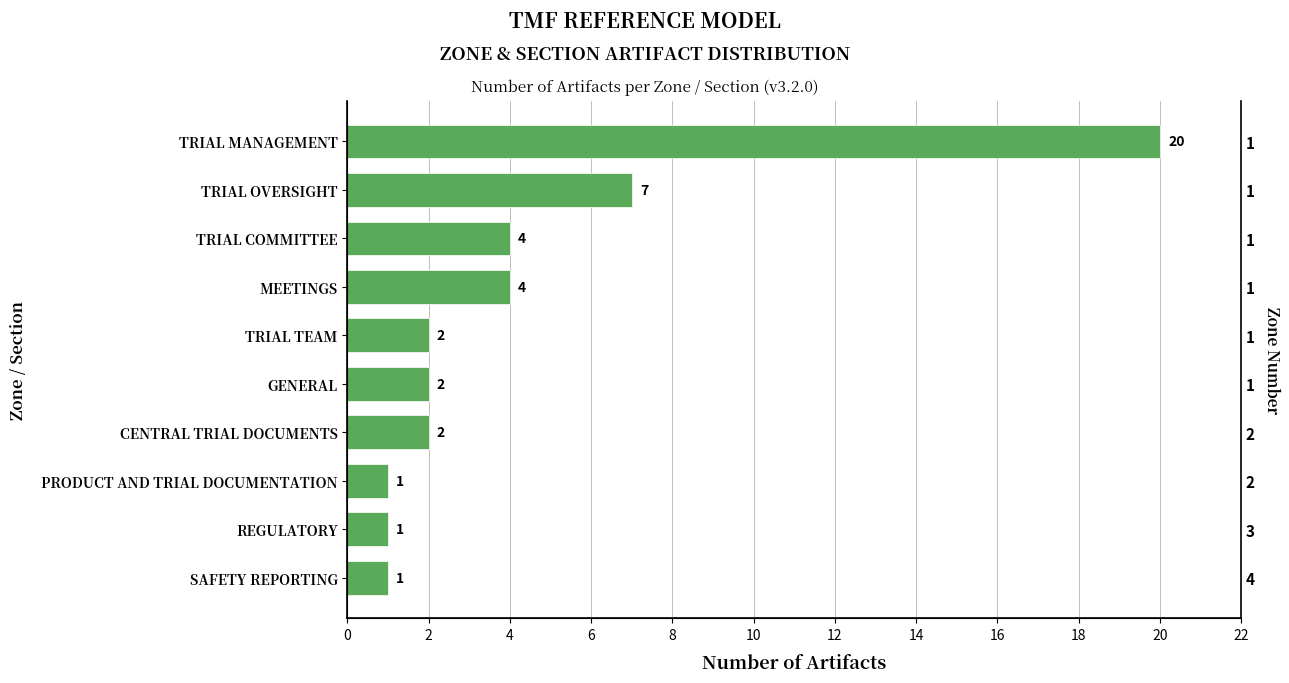

What is the difference between the maximum and minimum values?

19